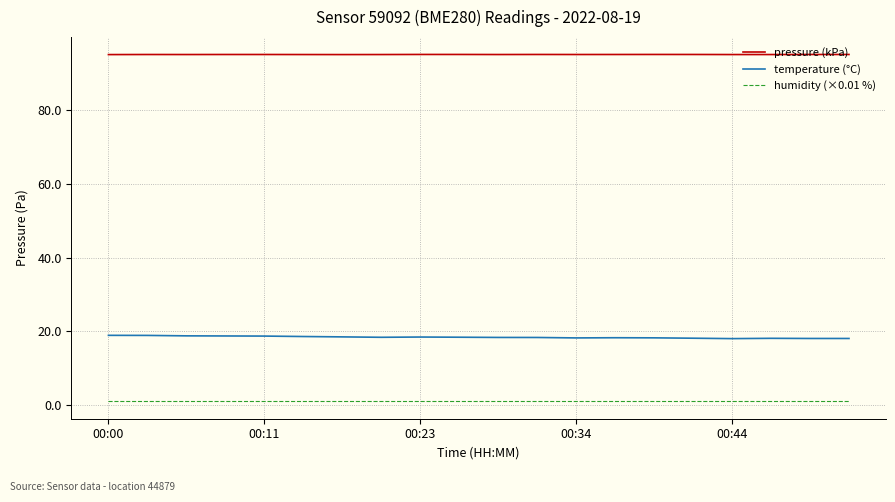

List the series in order of their overall mean, lowest first.

humidity (×0.01 %), temperature (°C), pressure (kPa)